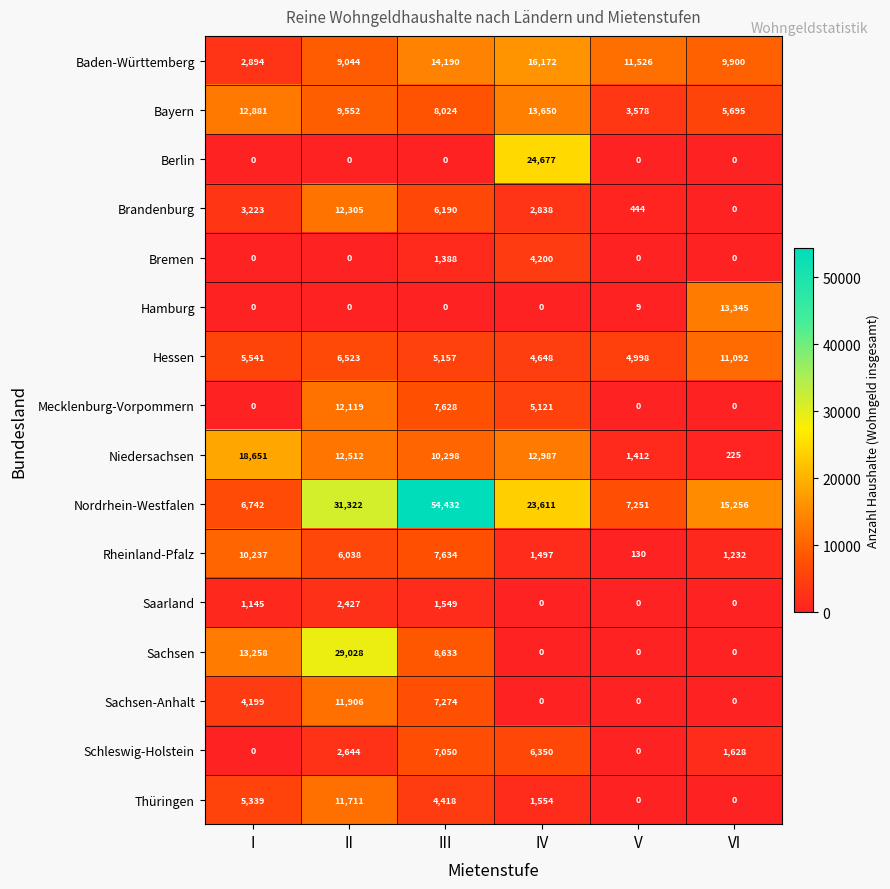

What is the approximate value of Bayern at VI, to the nearest 100?

5700